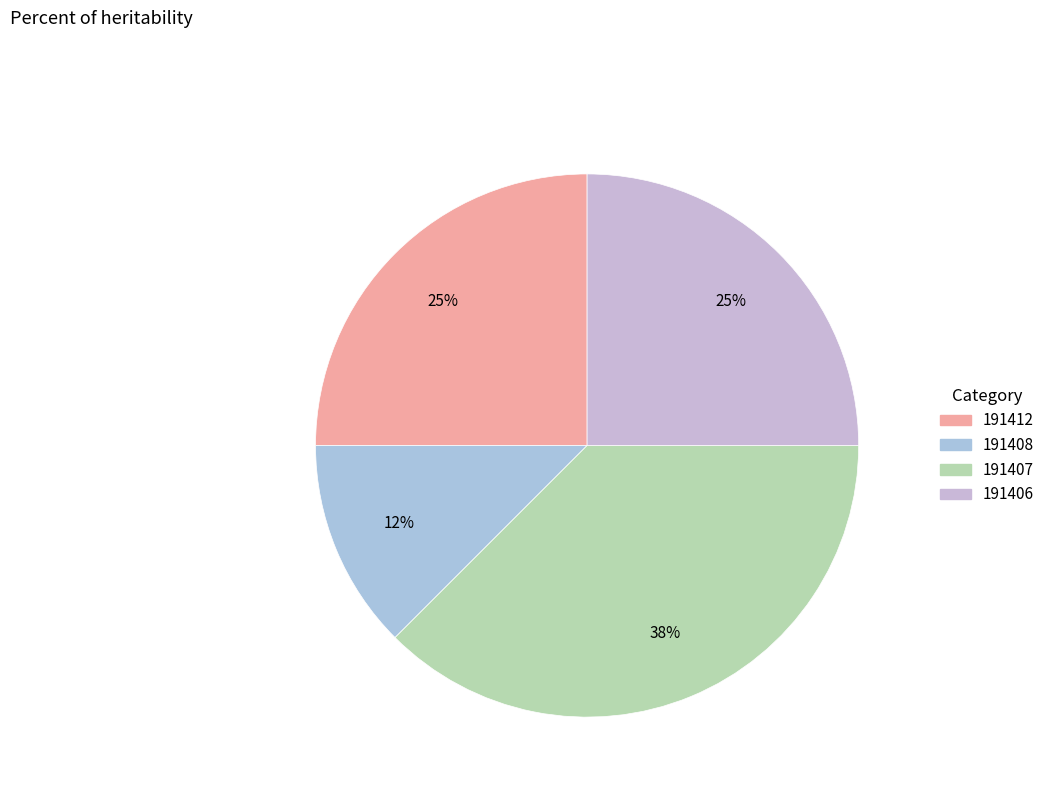

Is the sum of 191406 and 191408 greater than half?

No